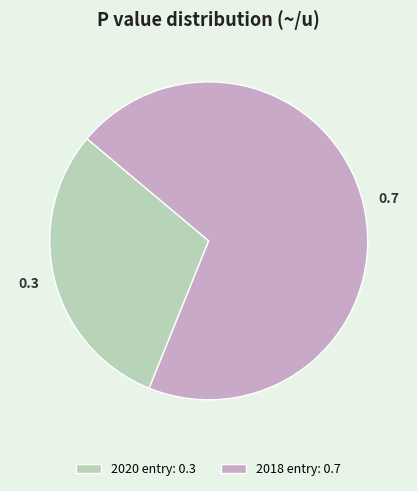

Rank the categories by value from lowest to highest.

2020 entry: 0.3, 2018 entry: 0.7